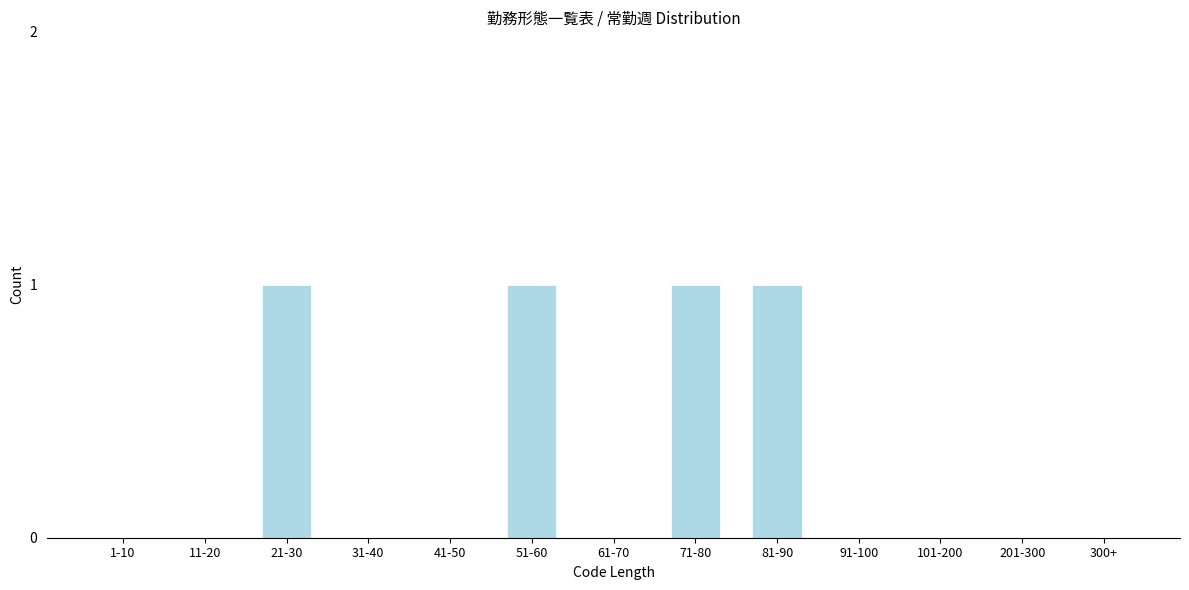

Reading left to right, what are all the values shown in this chart?

1-10=0	11-20=0	21-30=1	31-40=0	41-50=0	51-60=1	61-70=0	71-80=1	81-90=1	91-100=0	101-200=0	201-300=0	300+=0